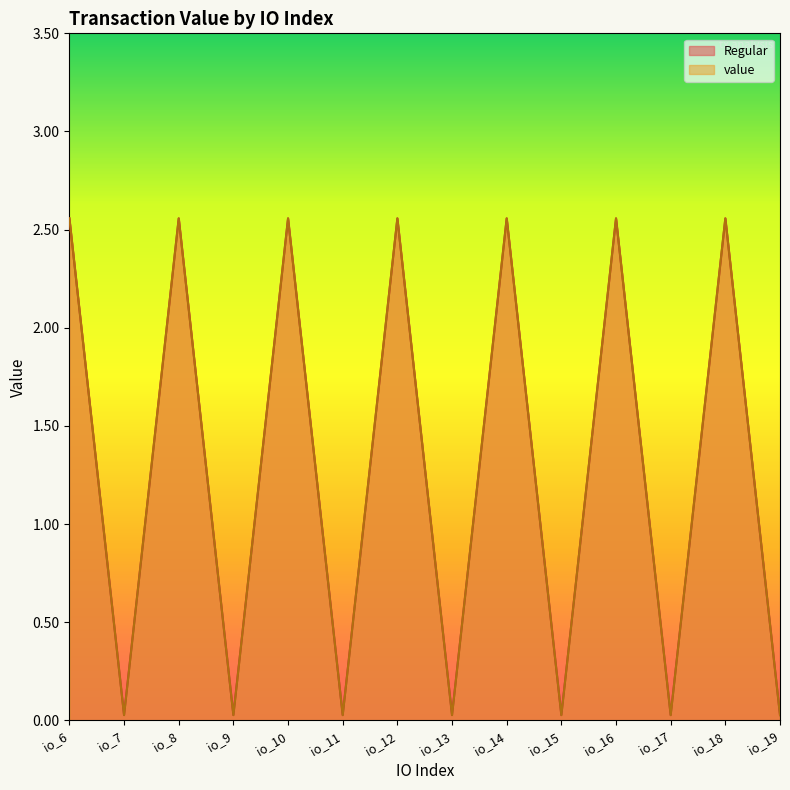

How many distinct data groups are displayed?

2